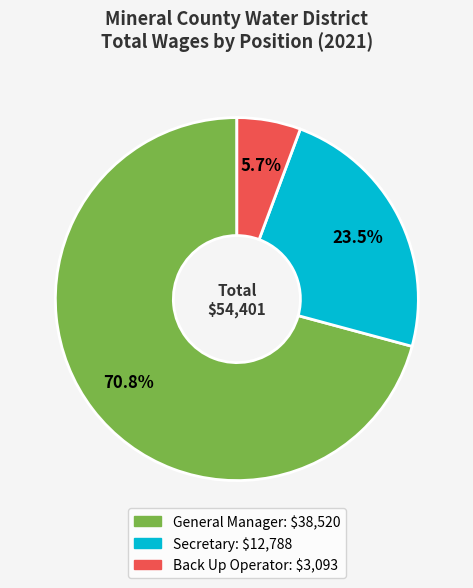

Between Back Up Operator and General Manager, which is larger?

General Manager